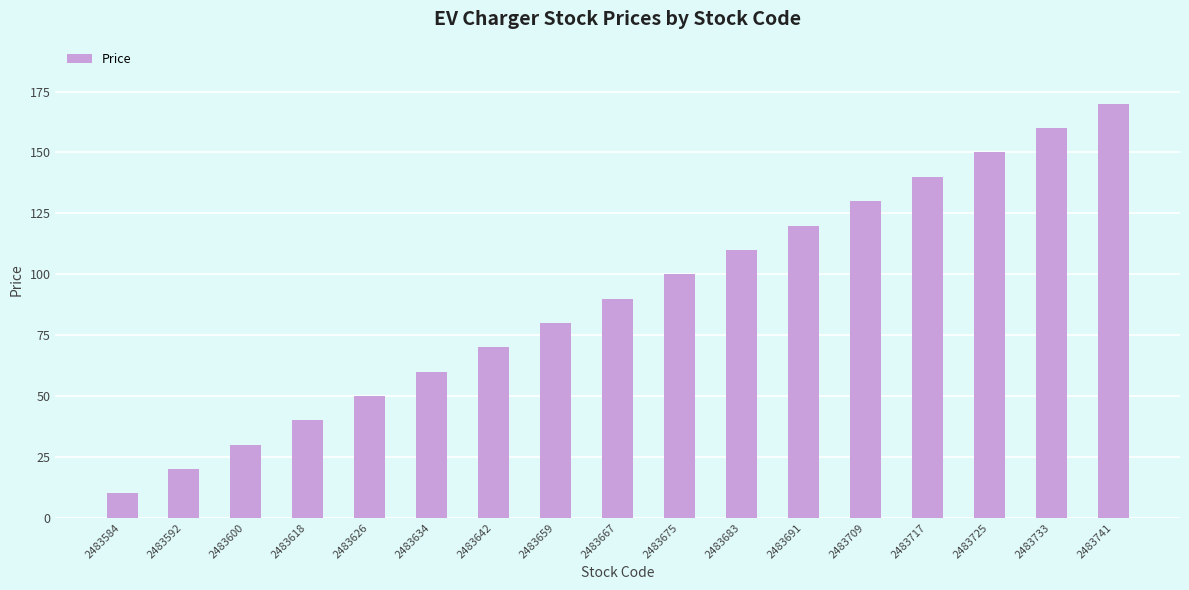

Are the bars horizontal?

No